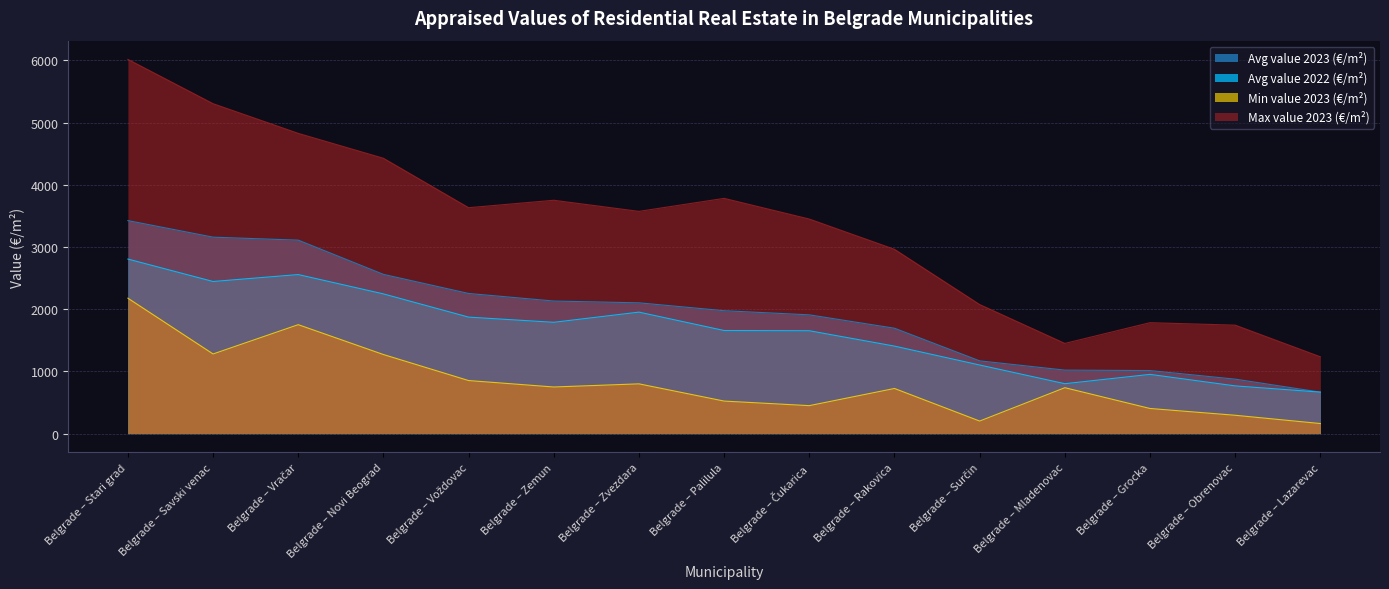

Which has a higher value, Belgrade – Grocka or Belgrade – Оbrenovac?

Belgrade – Grocka